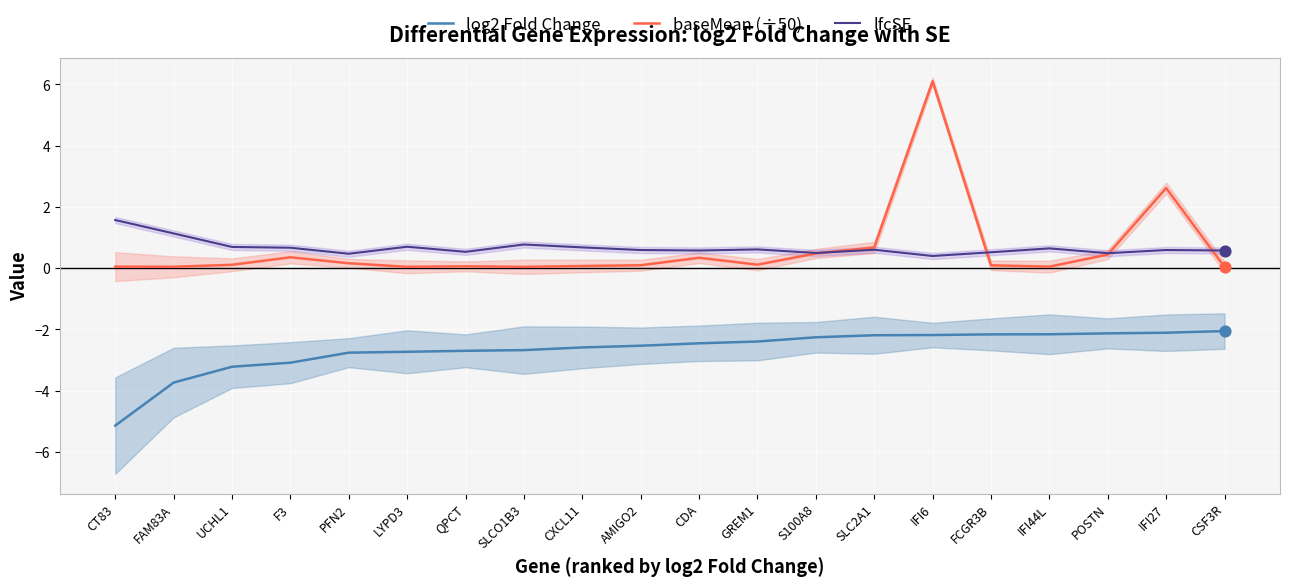

Which series has the largest total across all categories?

lfcSE